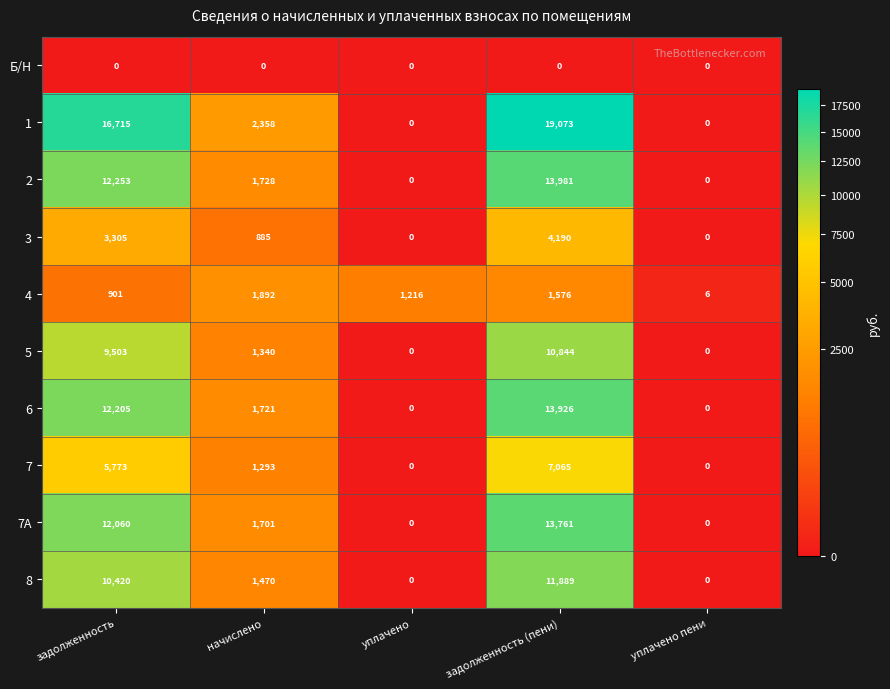

What is the difference between the second highest and minimum values in the 6 series?

12205